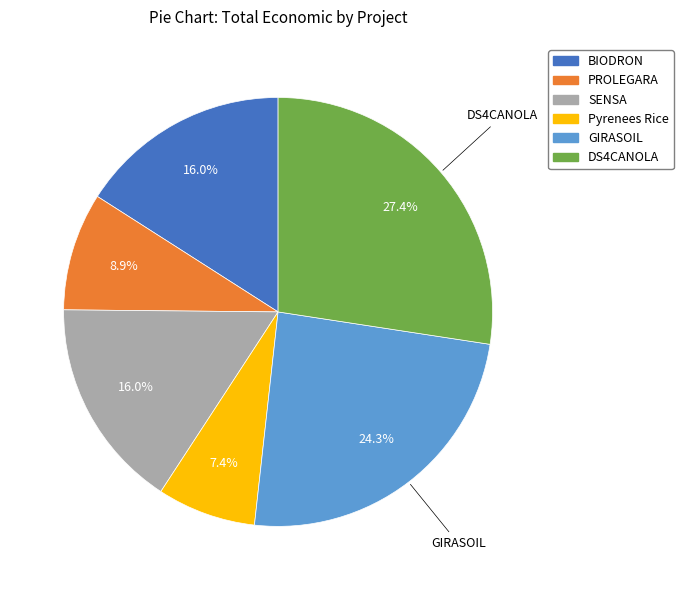

Is DS4CANOLA the majority of the pie?

No